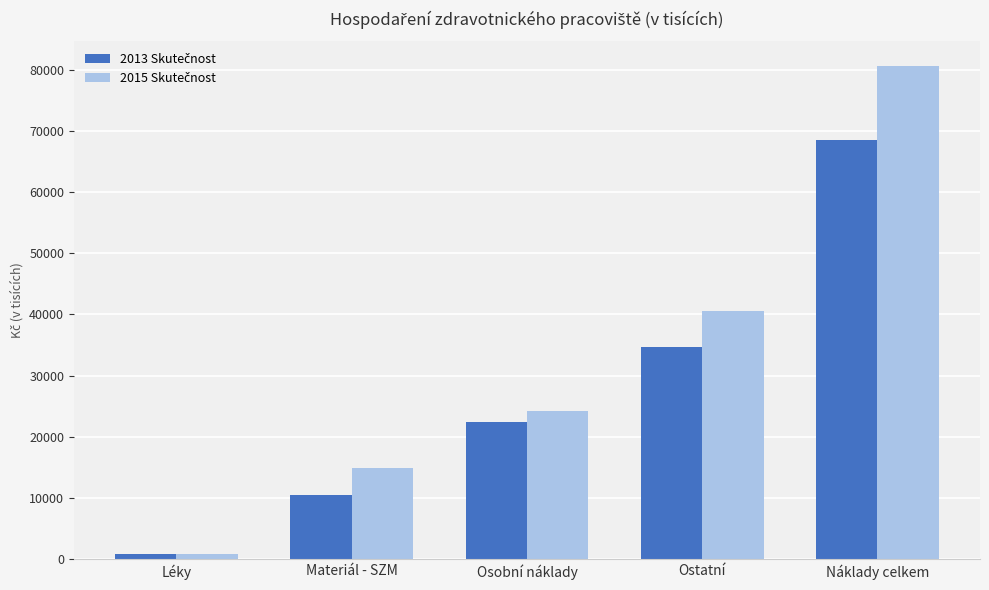

What is the difference between the highest and lowest values at Náklady celkem?

12040.7